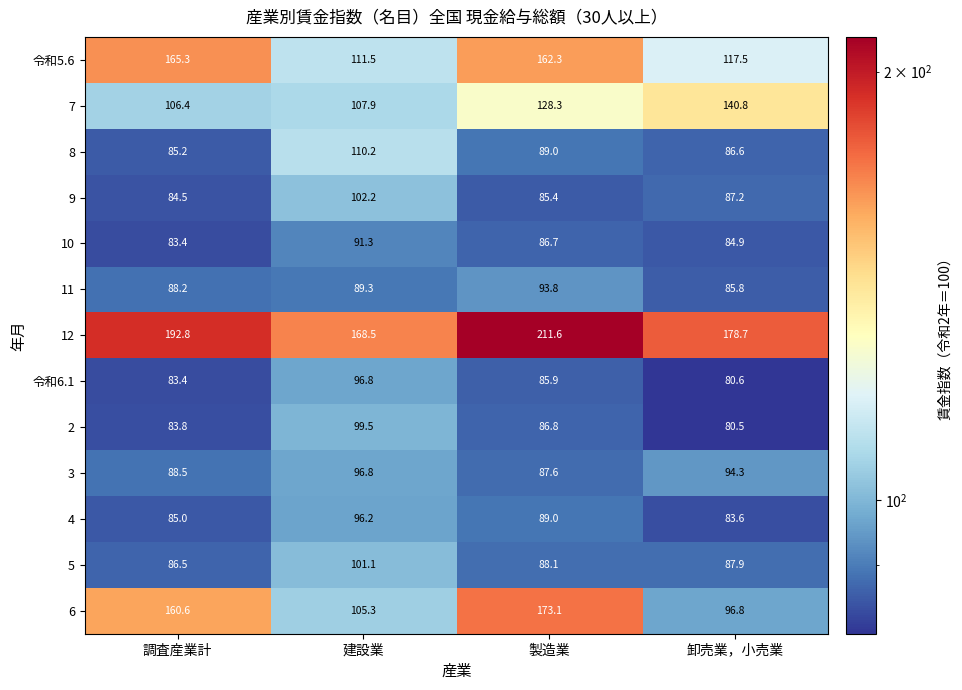

Which series changed the most between 調査産業計 and 建設業?

6